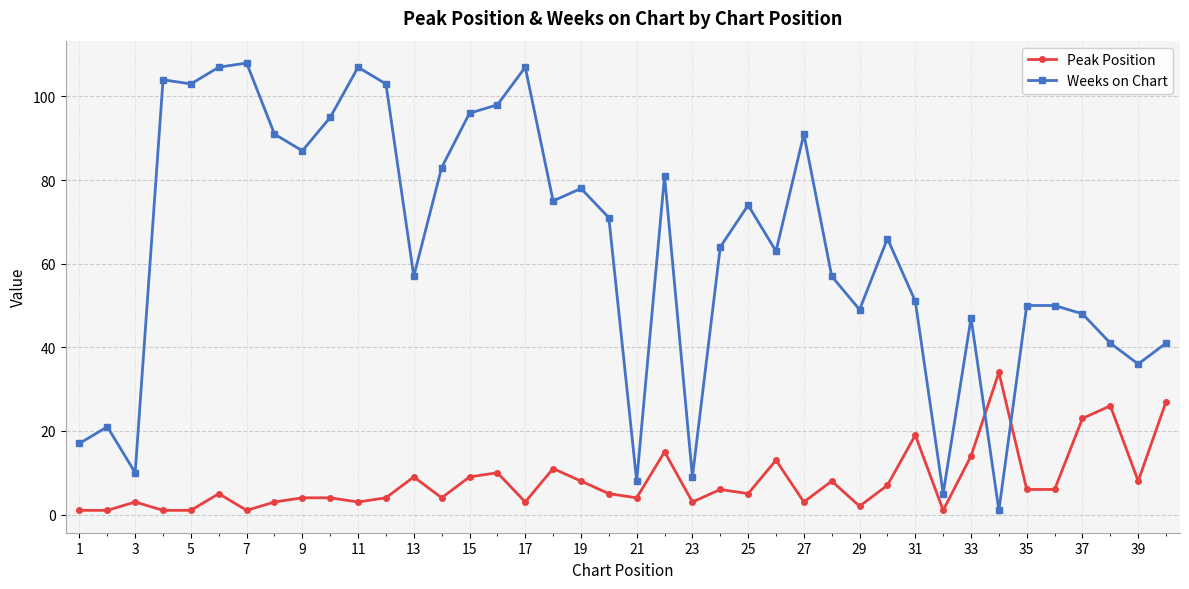

Does the chart display data point markers on the line(s)?

Yes